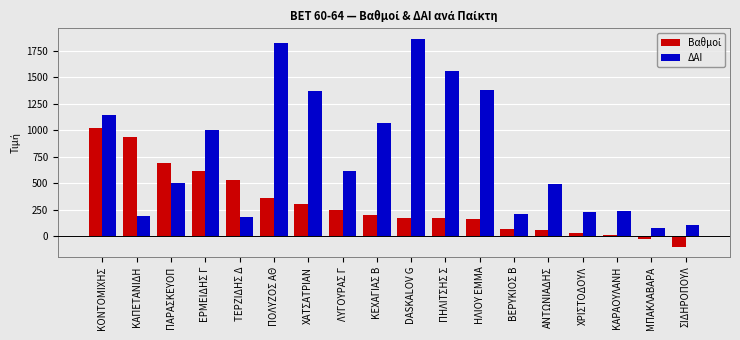

What is the maximum value shown in the chart?

1864.0